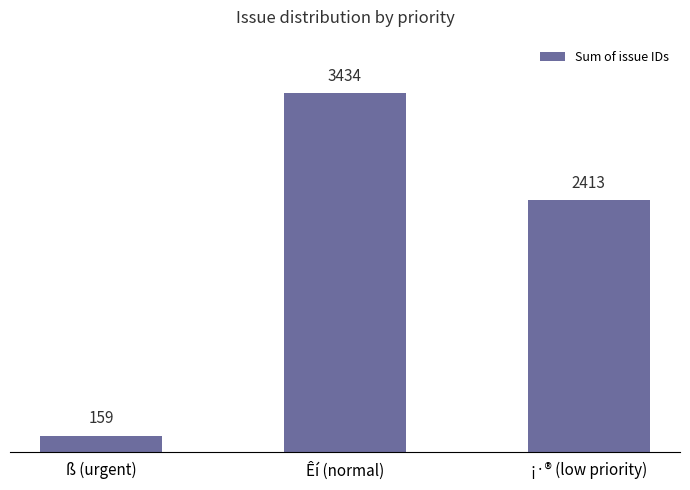

List the labels in order of value, smallest first.

ß (urgent), ¡·® (low priority), Êí (normal)